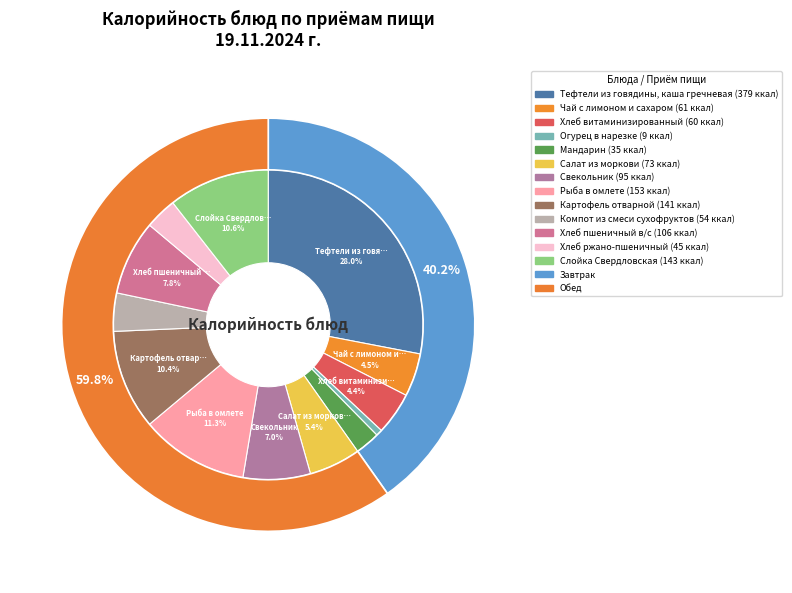

Rank the categories by value from highest to lowest.

Тефтели из говядины, каша гречневая, Рыба в омлете, Слойка Свердловская, Картофель отварной, Хлеб пшеничный в/с, Свекольник, Салат из моркови, Чай с лимоном и сахаром, Хлеб витаминизированный, Компот из смеси сухофруктов, Хлеб ржано-пшеничный, Мандарин, Огурец в нарезке